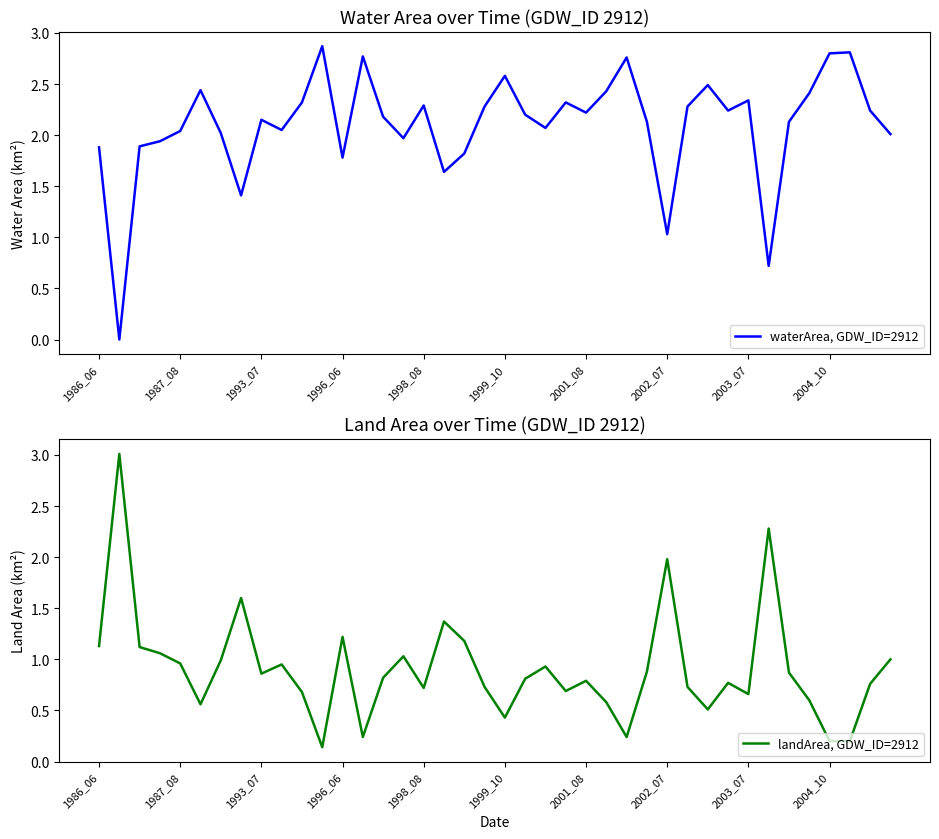

After their last crossing, which series has the higher values: landArea, GDW_ID=2912 or waterArea, GDW_ID=2912?

waterArea, GDW_ID=2912